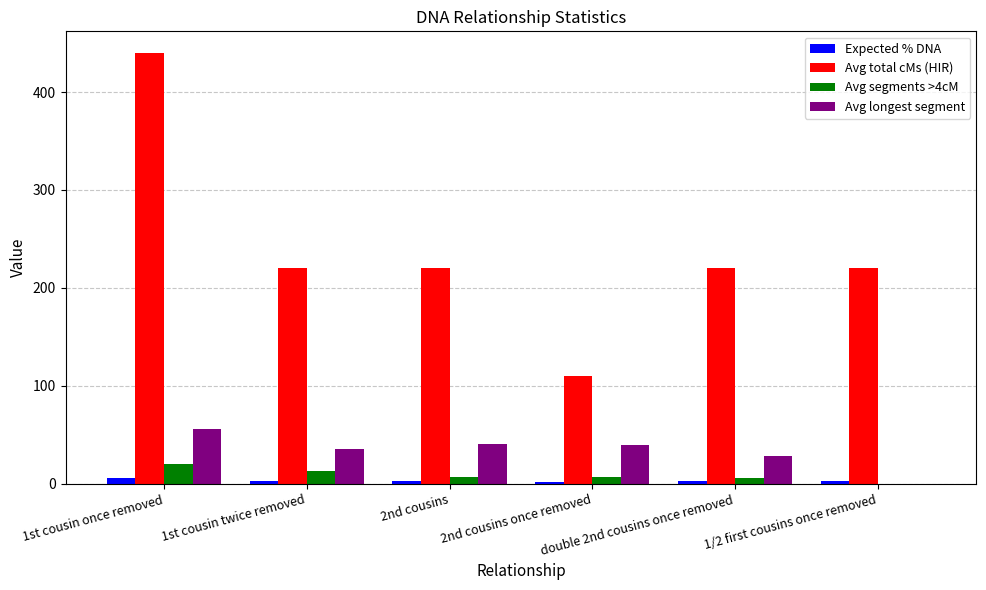

What is the spread (max minus min) of values at 1/2 first cousins once removed?

220.0